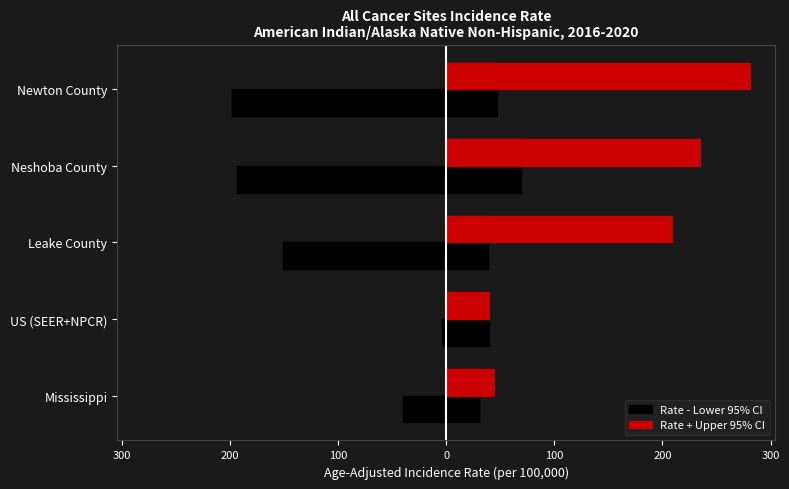

How many bars are there in each group?

2